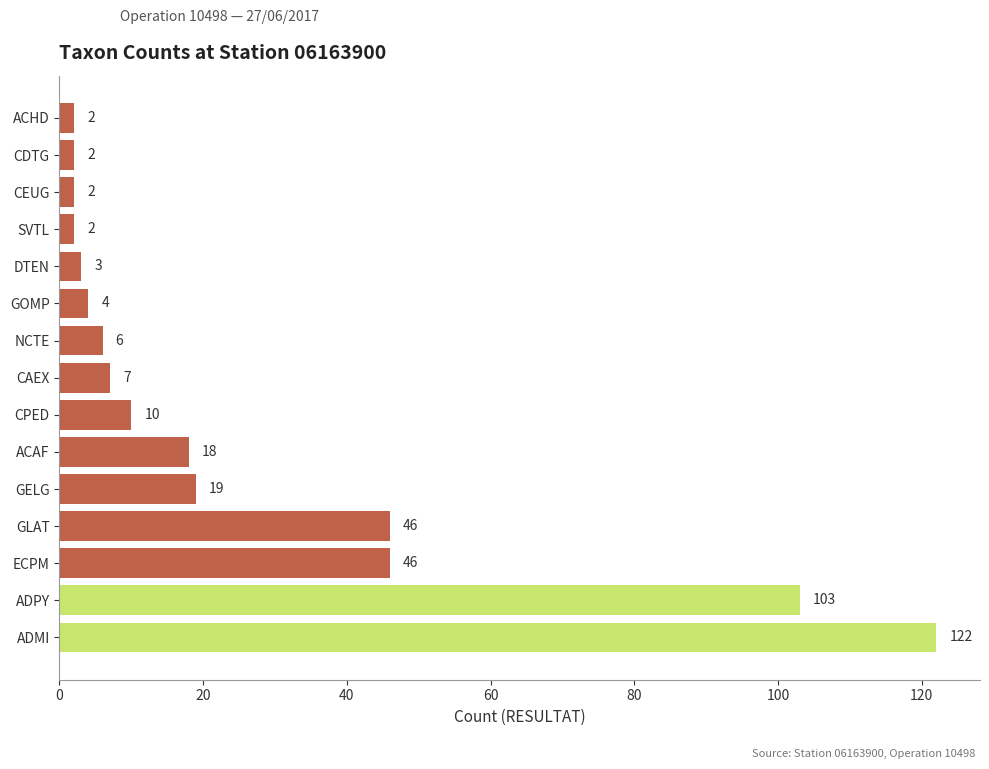

What is the difference between the second highest and second lowest values?

101